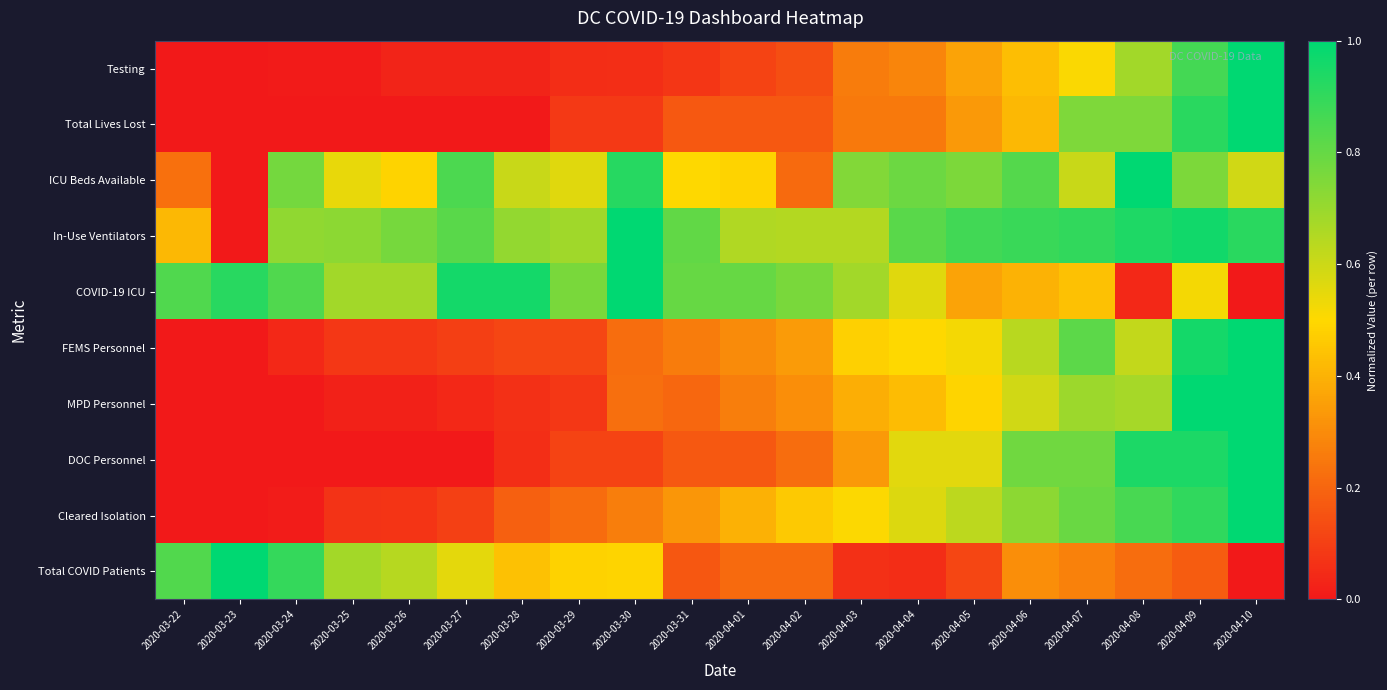

Between 2020-03-28 and 2020-03-25, which is larger?

2020-03-28